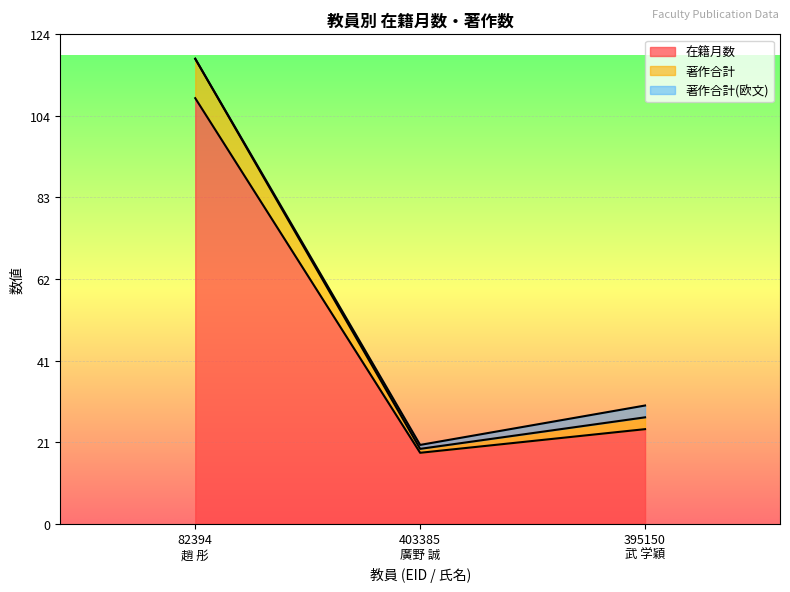

At how many categories does at least one series exceed 111?

1